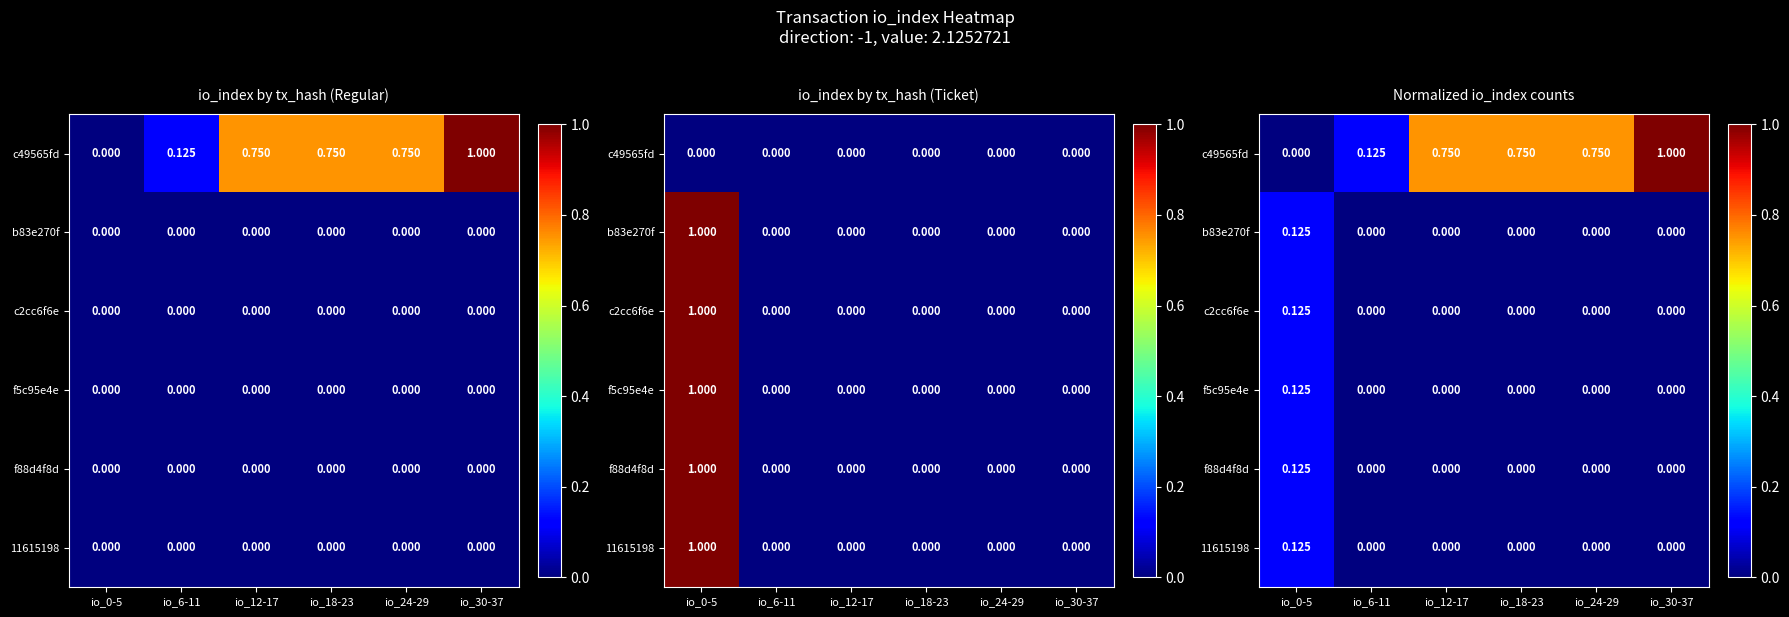

How many c2cc6f6e values are between 0 and 1?

6